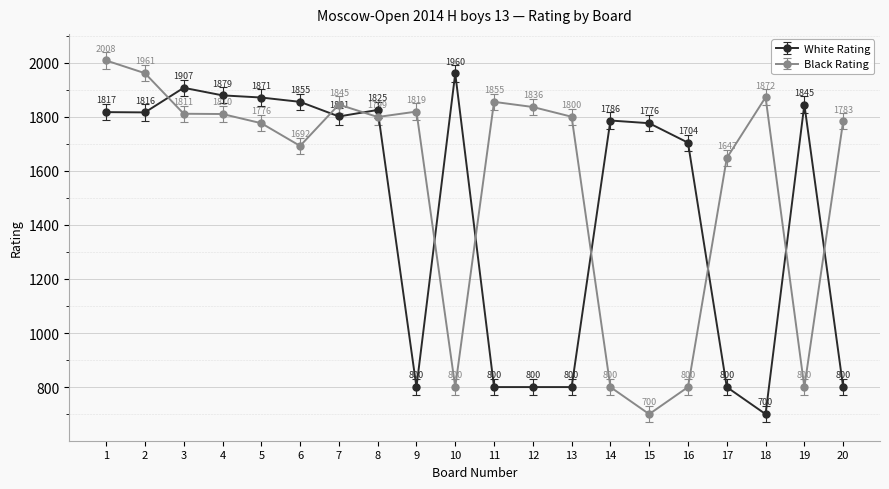

What is the difference between the maximum and minimum values in the White Rating series?

1260